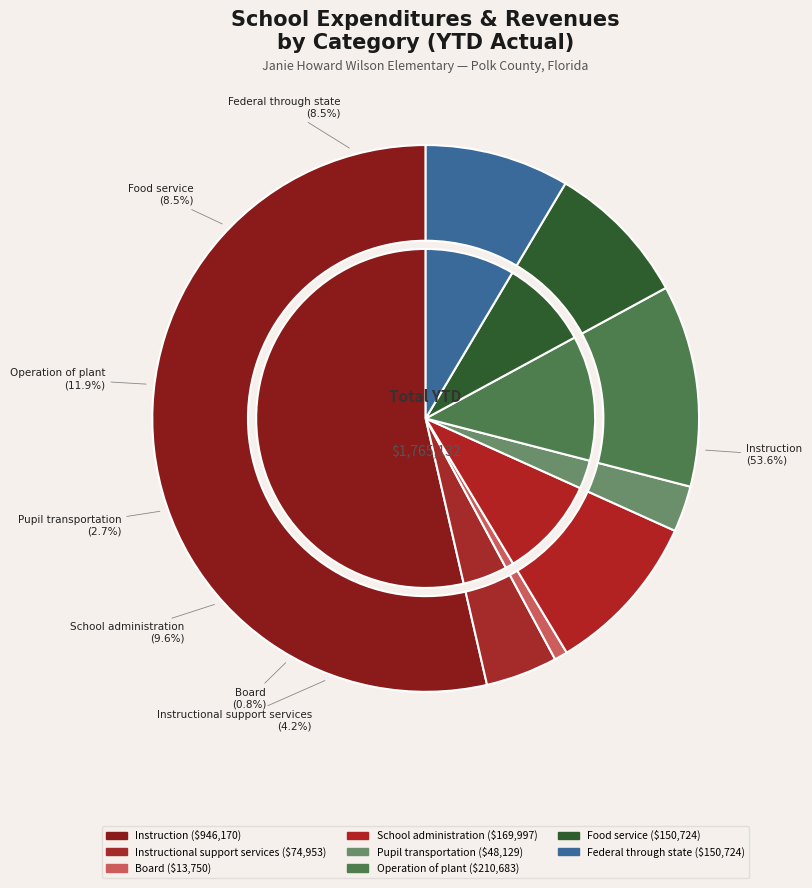

Combined, do Pupil transportation and Federal direct account for over 50%?

No